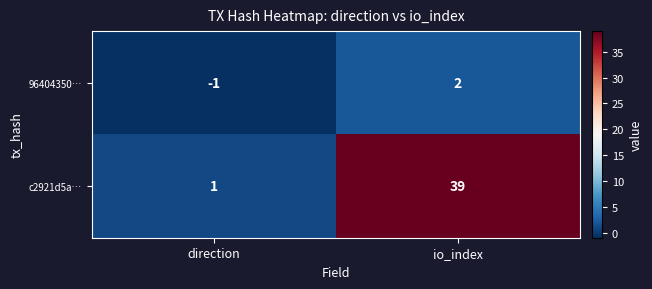

Reading left to right, list all the values displayed in this chart.

96404350…: -1	2
c2921d5a…: 1	39